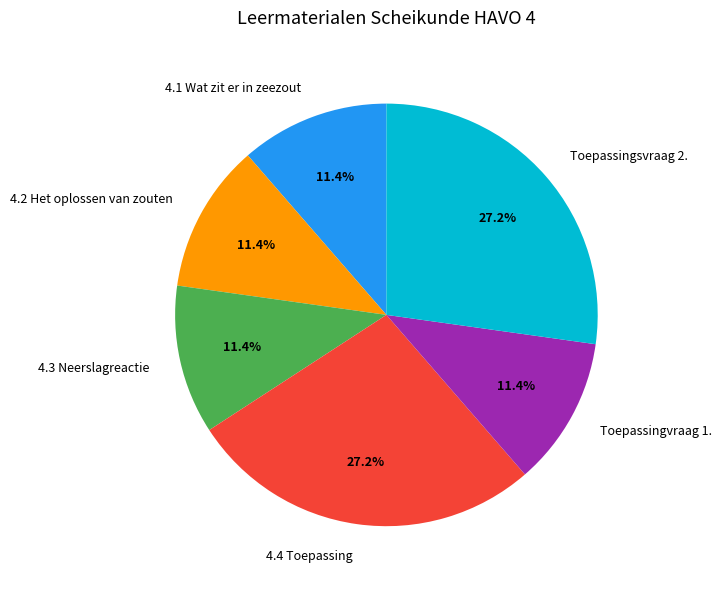

How much of the chart is everything except 4.4 Toepassing?

72.8%